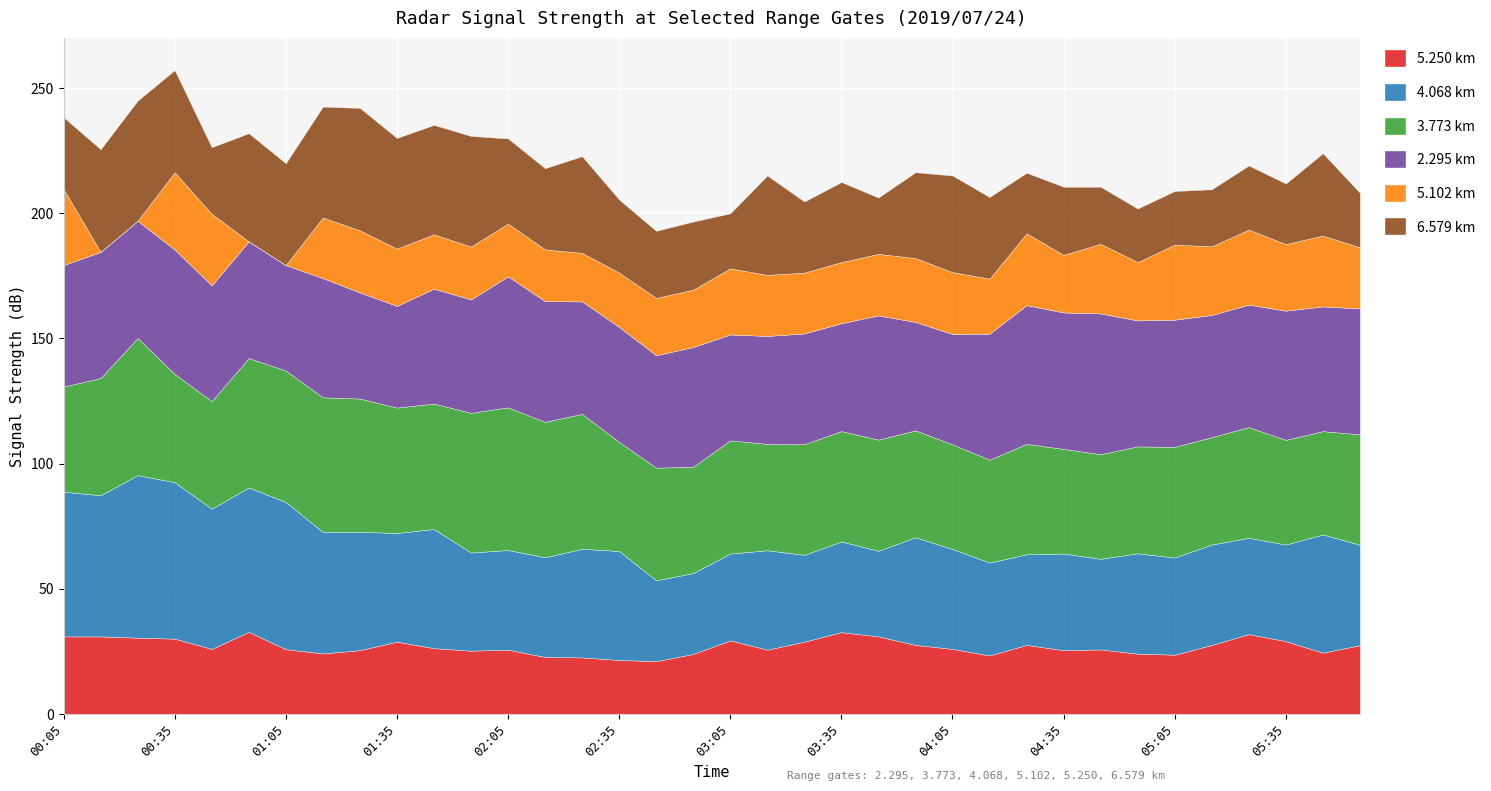

What is the lowest value of the 5.250 km series?

21.1